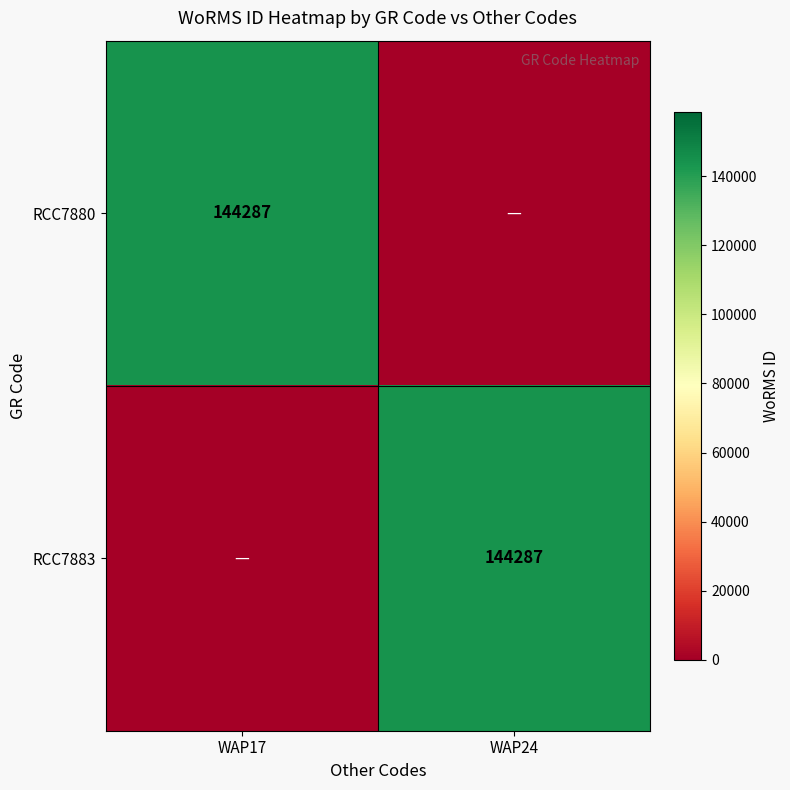

The value of RCC7883 at WAP24 is 193262. True or false?

False